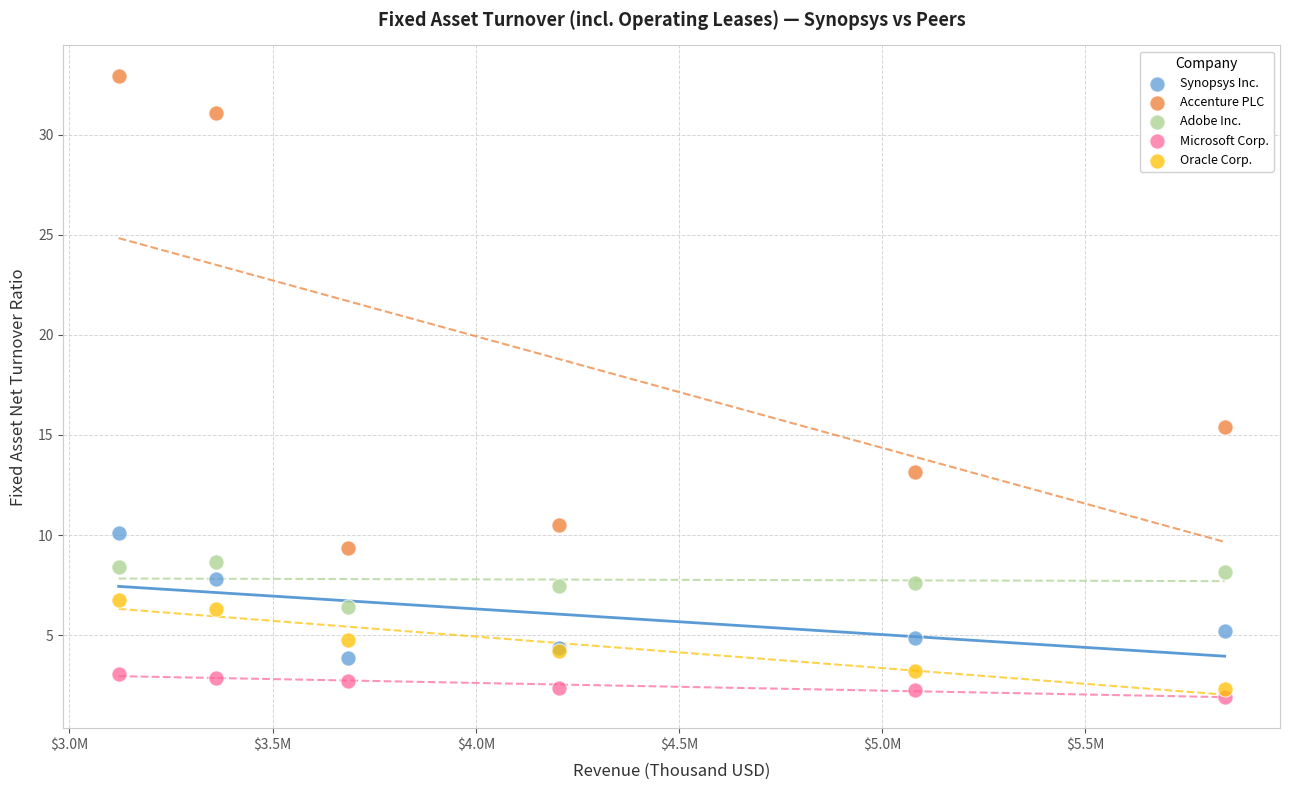

Which series contains the highest Y value?

Accenture PLC